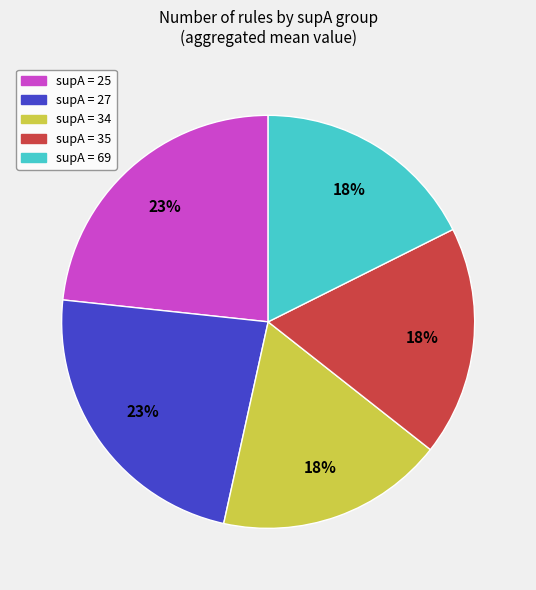

To the nearest percent, what is the average slice percentage?

20%